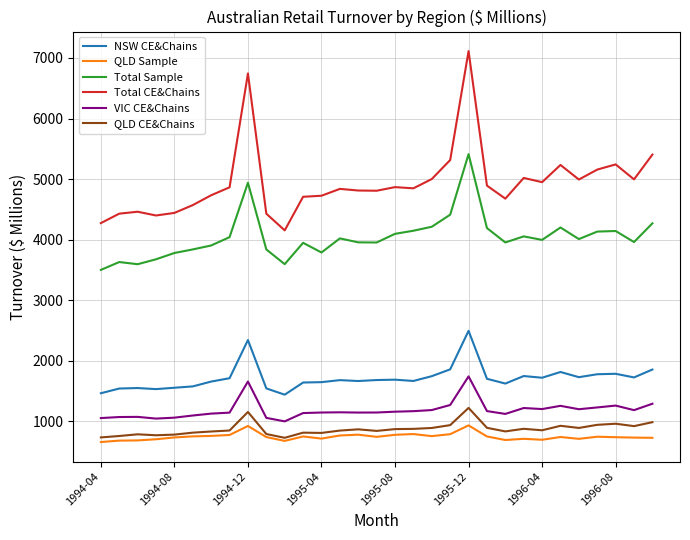

What is the minimum value shown in the chart?

660.7